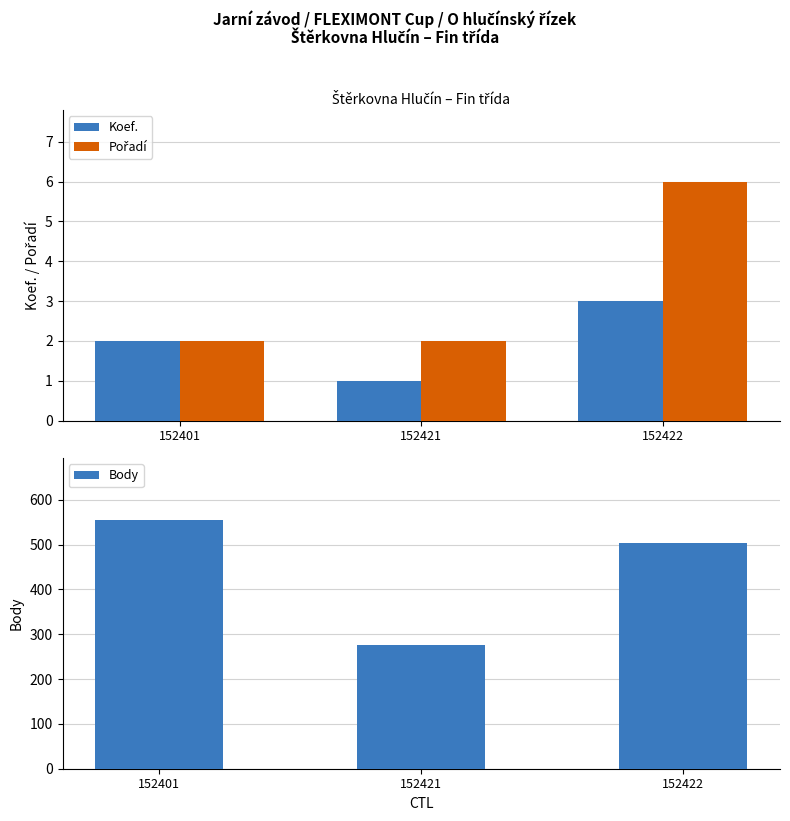

What is the lowest value of the Koef. series?

1